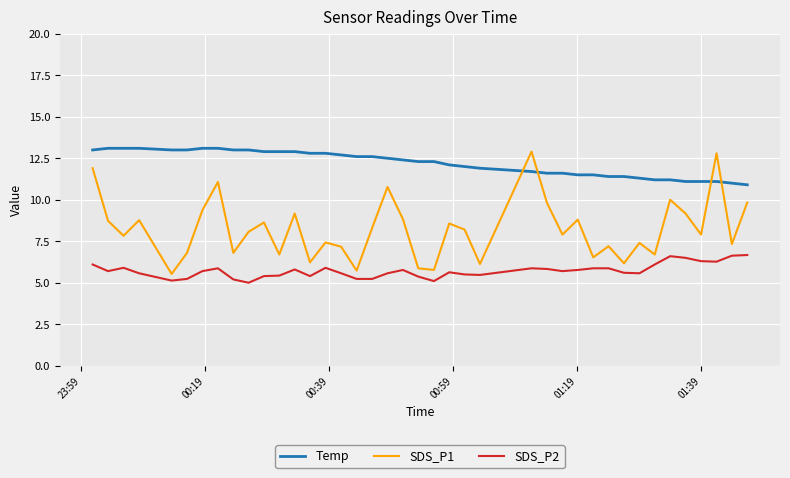

True or false: Temp and SDS_P2 cross at least once.

False